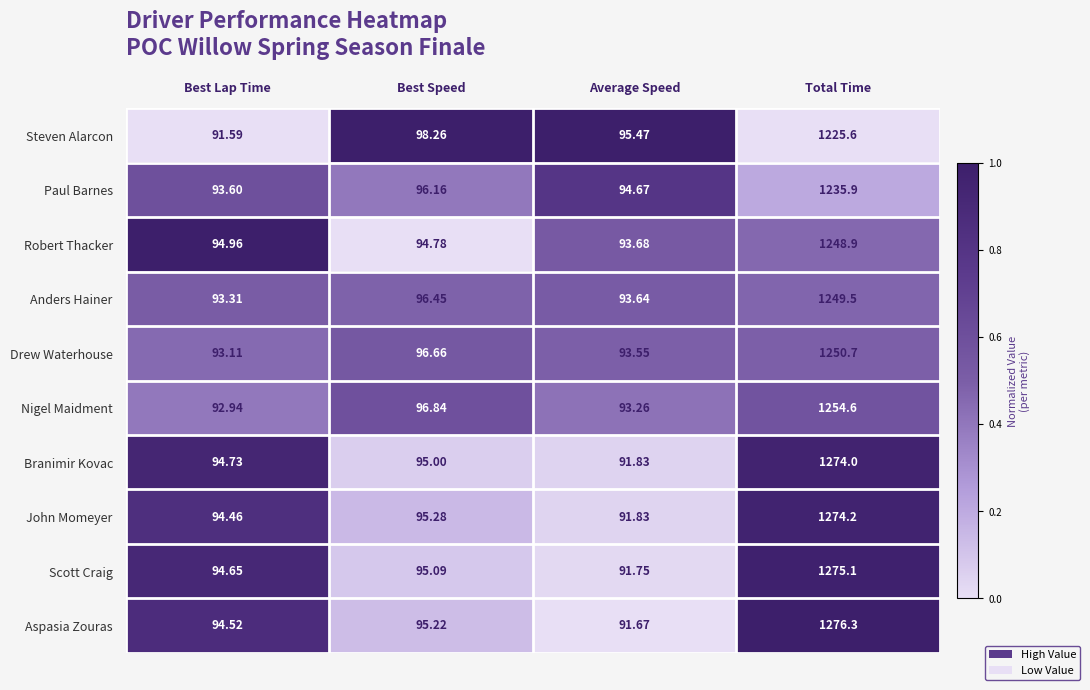

Rank the categories by Nigel Maidment value from highest to lowest.

Total Time, Best Speed, Average Speed, Best Lap Time